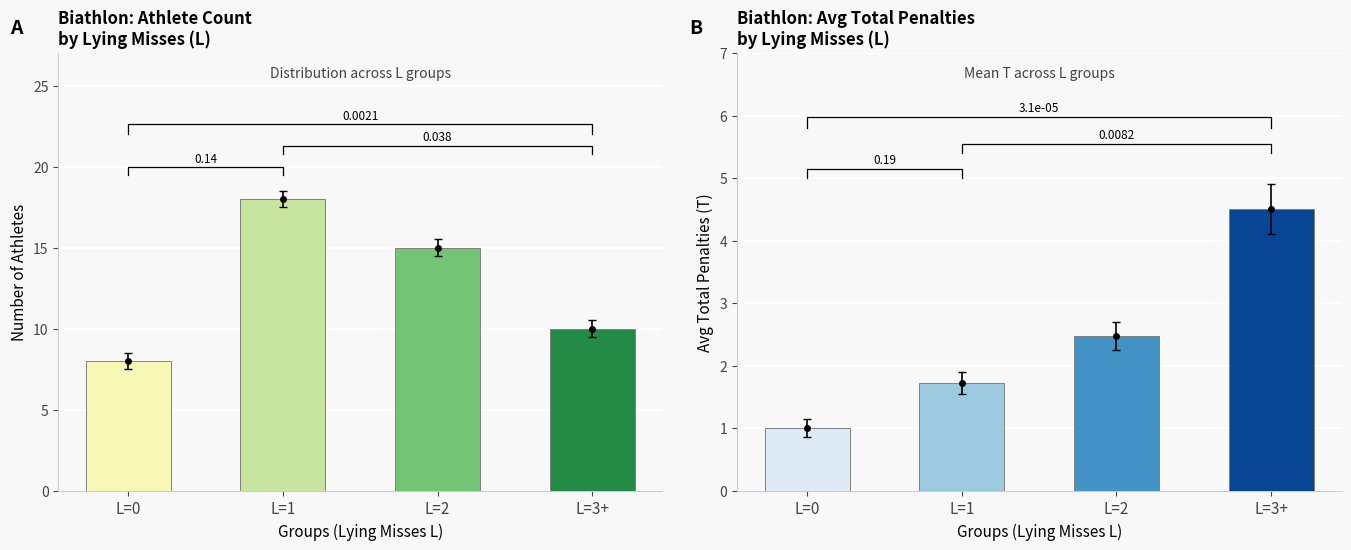

How many values in the Avg Penalties series exceed 2?

2